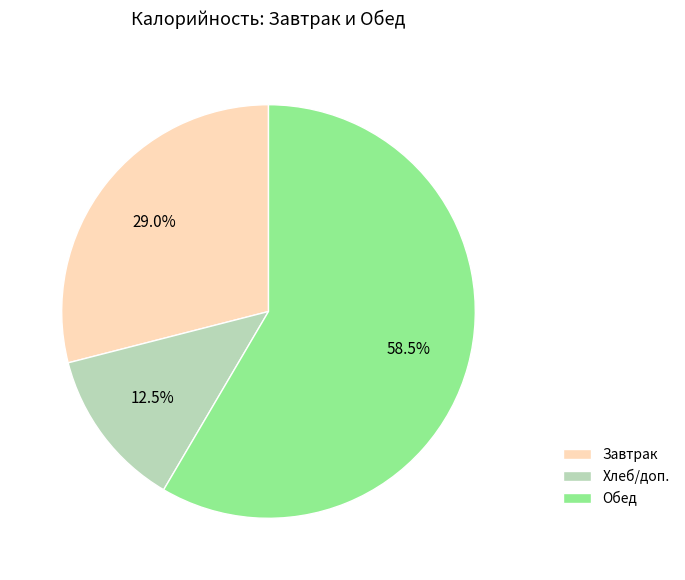

Between Завтрак and Обед, which is larger?

Обед